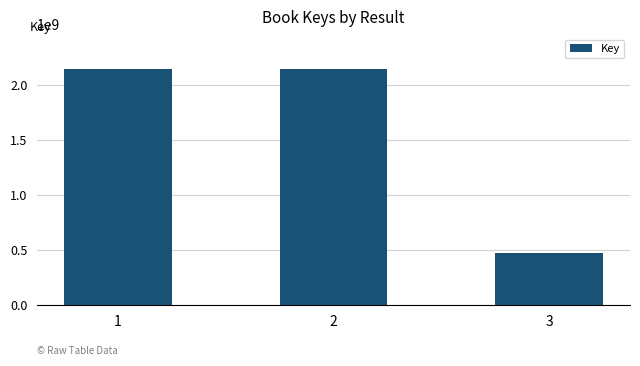

What is the difference between the maximum and minimum values?

1668096361